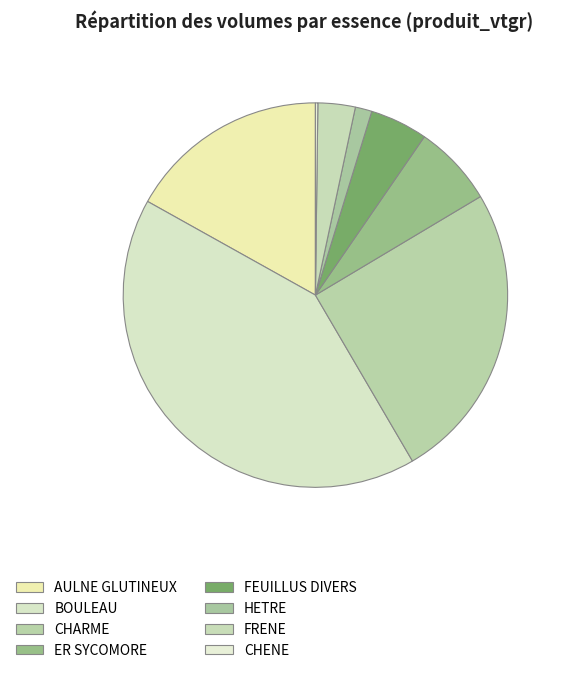

What is the ratio of the value at FRENE to the value at CHARME?

0.1